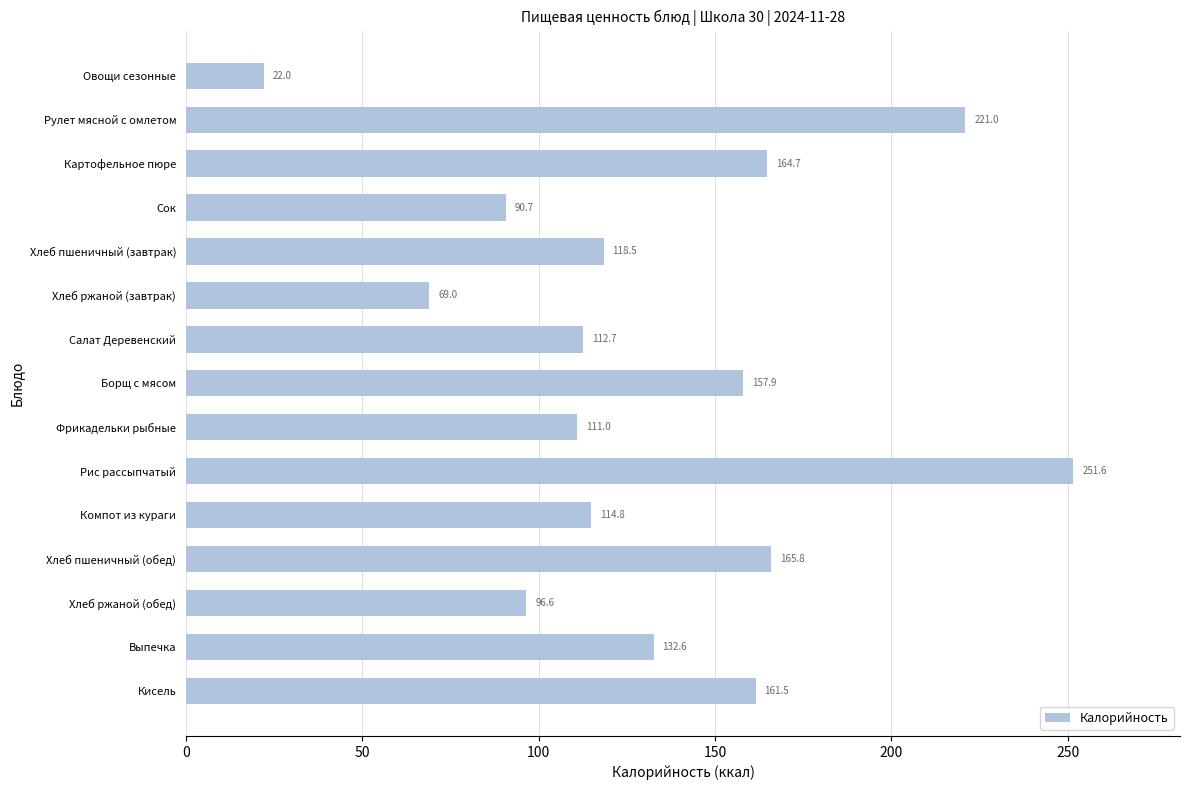

What is the sum of the values at Хлеб пшеничный (обед) and Картофельное пюре?

330.5